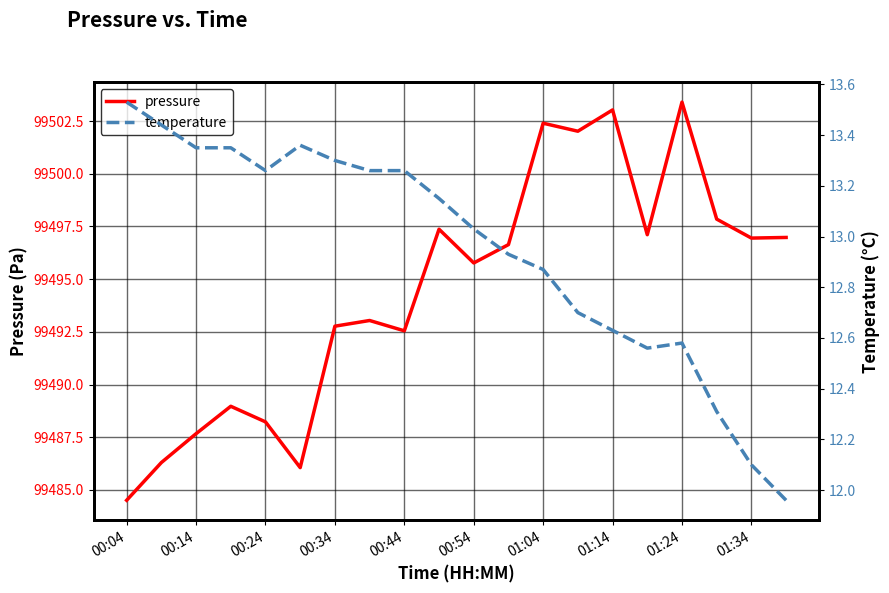

Is it true that pressure equals 58435.7 at 00:54?

False